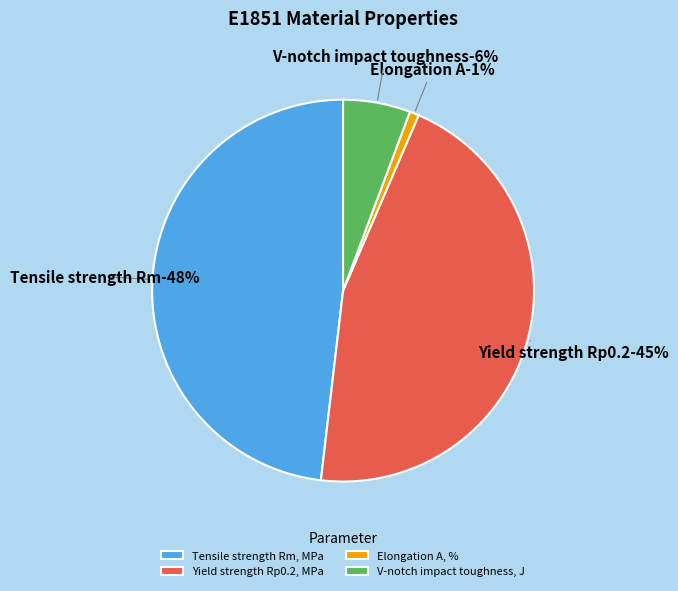

To the nearest percent, what percentage of the pie is Yield strength Rp0.2, MPa?

45%